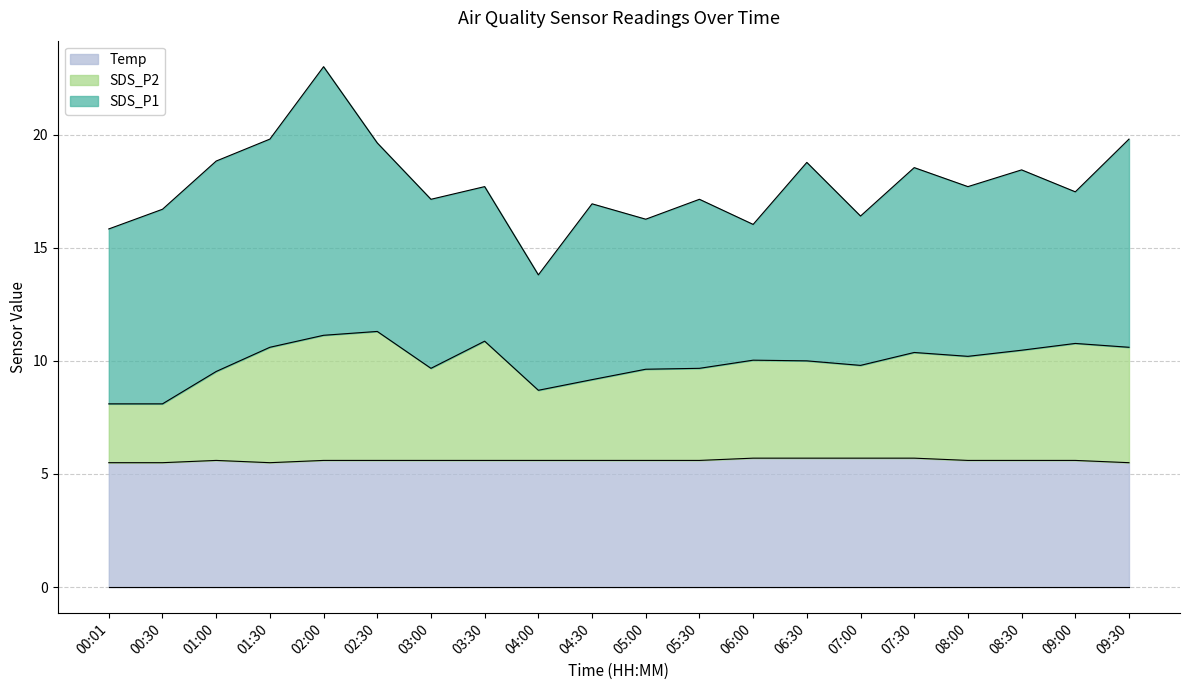

Does the chart have visible grid lines?

Yes